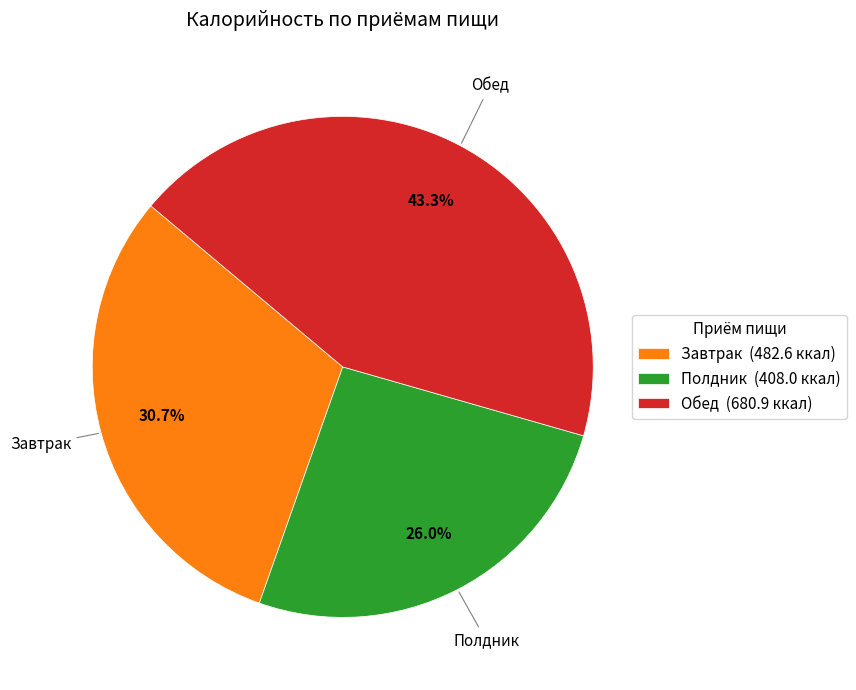

Which category has the biggest portion of the pie?

Обед